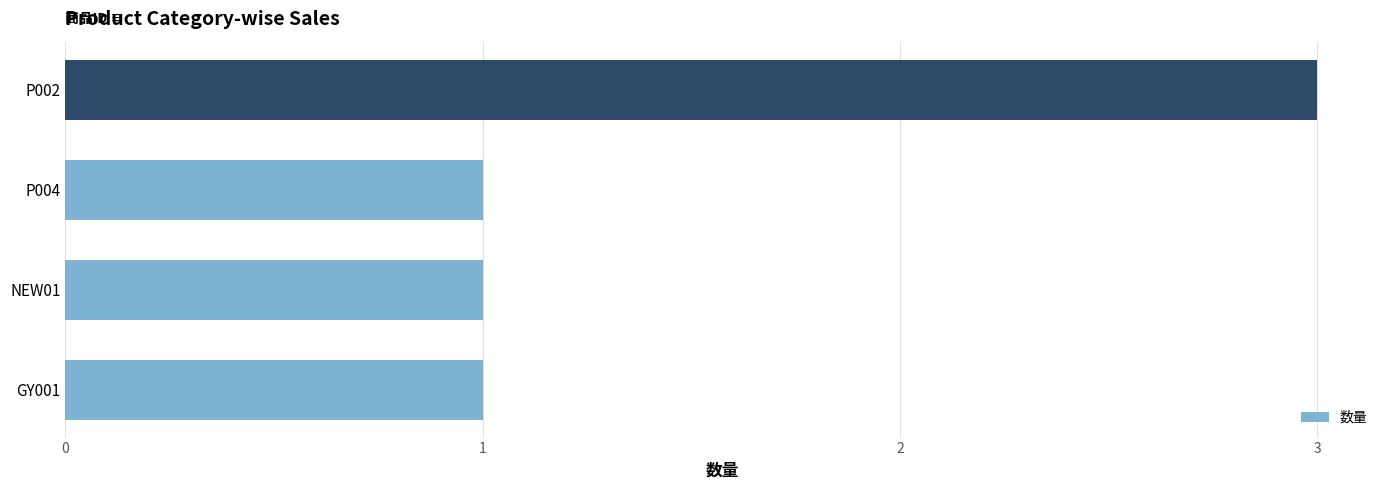

What is the ratio of the value at P002 to the value at GY001?

3.0